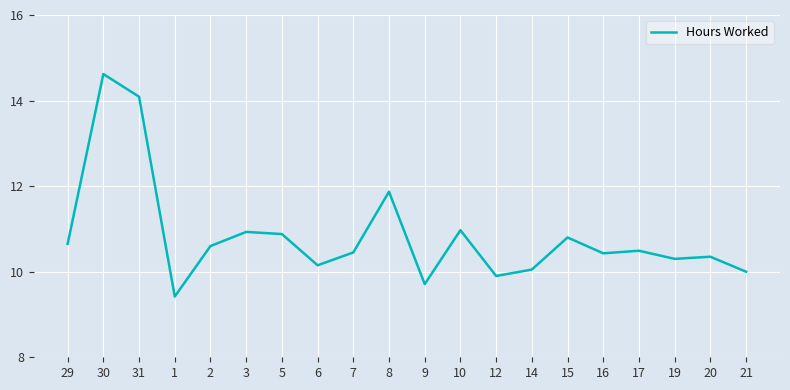

What position from the left is 12?

13